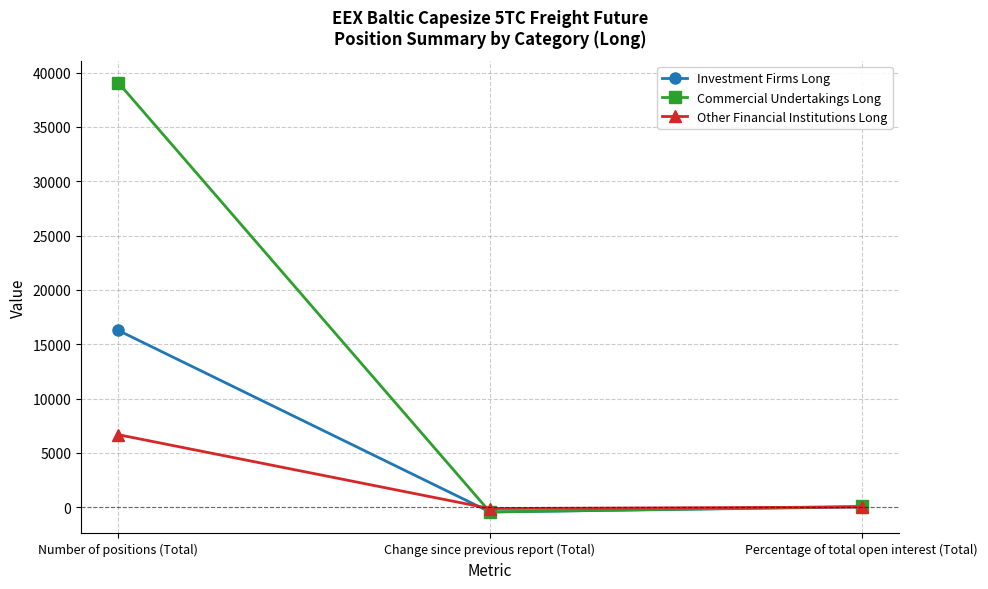

The value of Other Financial Institutions Long at Change since previous report (Total) is -127.2. True or false?

True